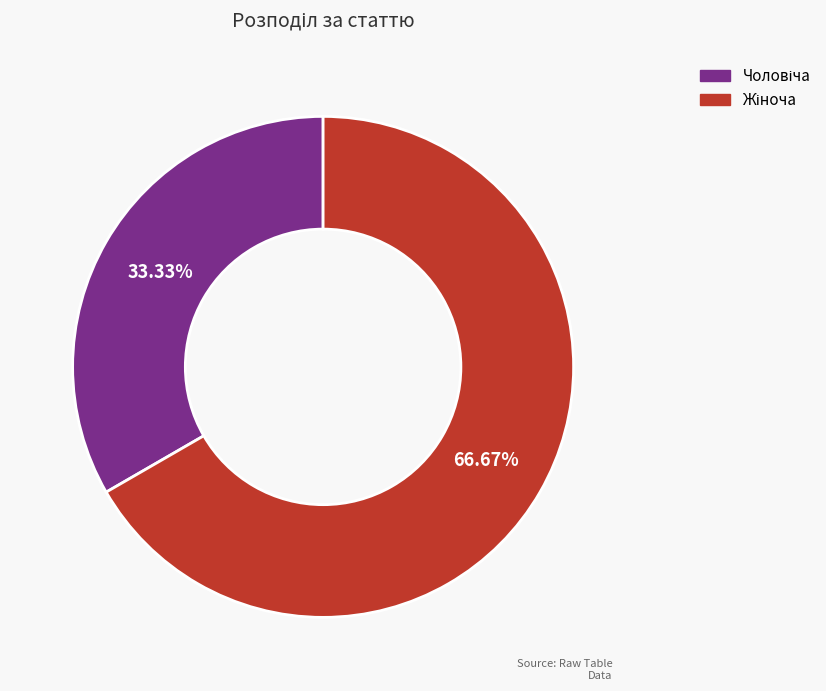

Is there a majority slice in this chart?

Yes